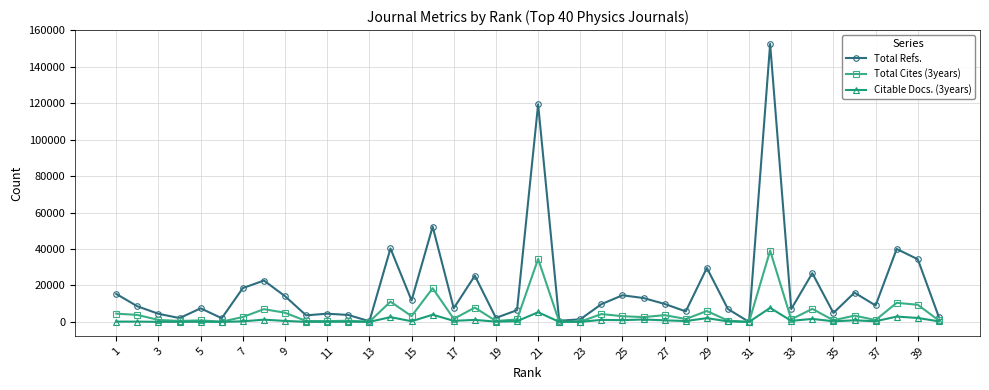

Which series has the widest spread of values?

Total Refs.